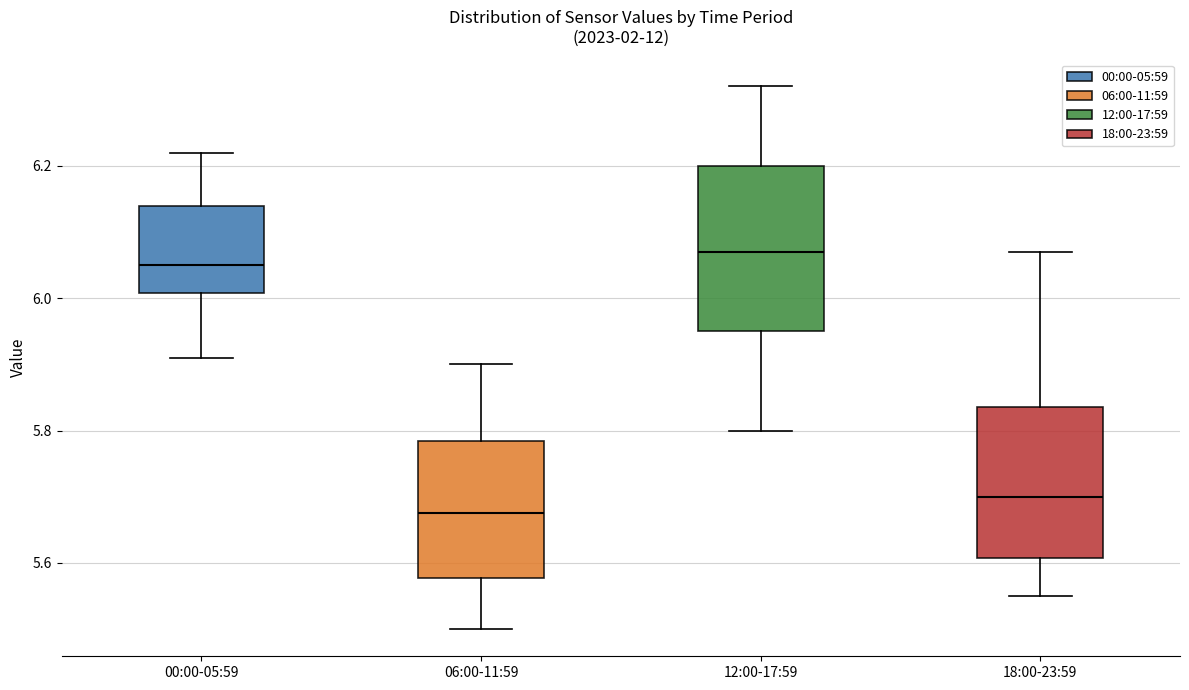

Which box's median line is the lowest?

06:00-11:59